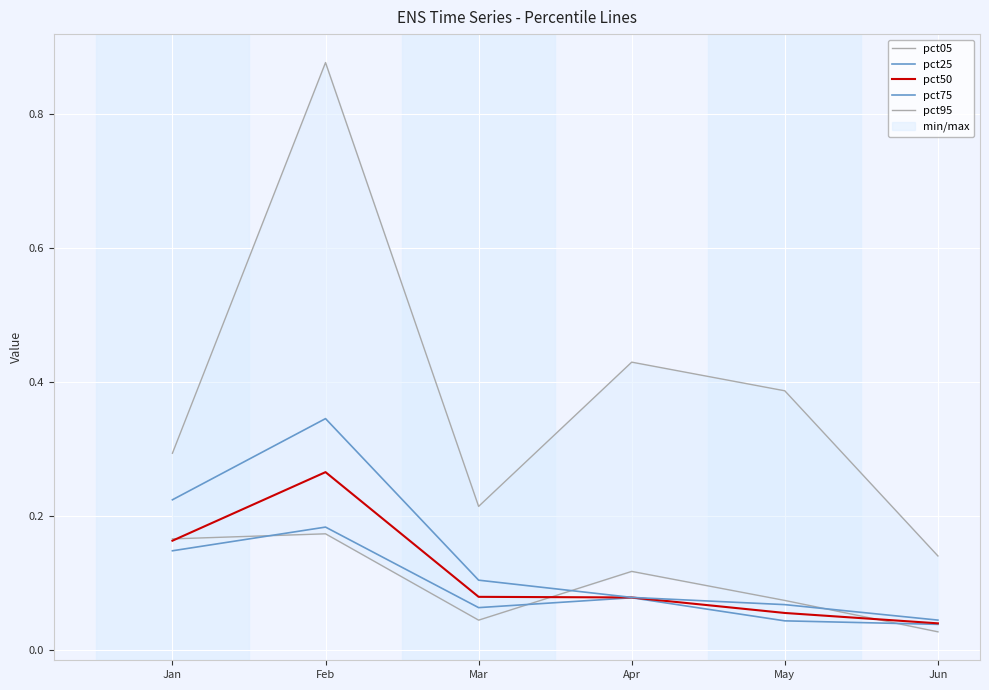

Which series changed the most between Jan and Feb?

pct95